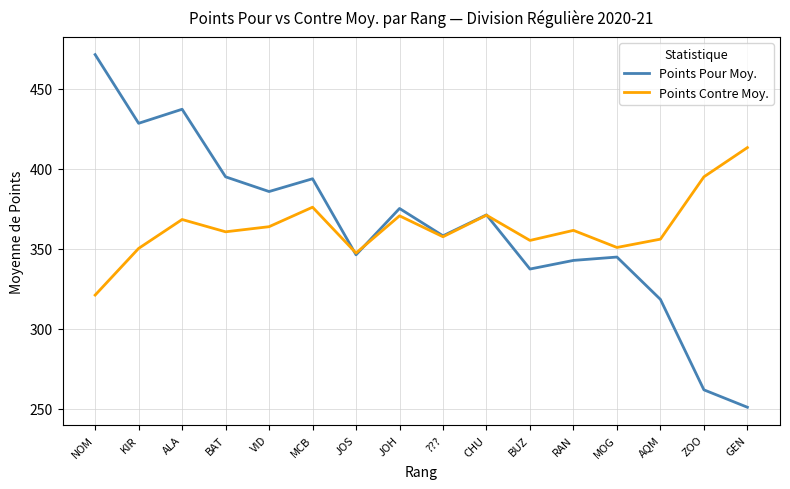

Is the value of Points Pour Moy. at BUZ greater than the value of Points Contre Moy. at ALA?

No